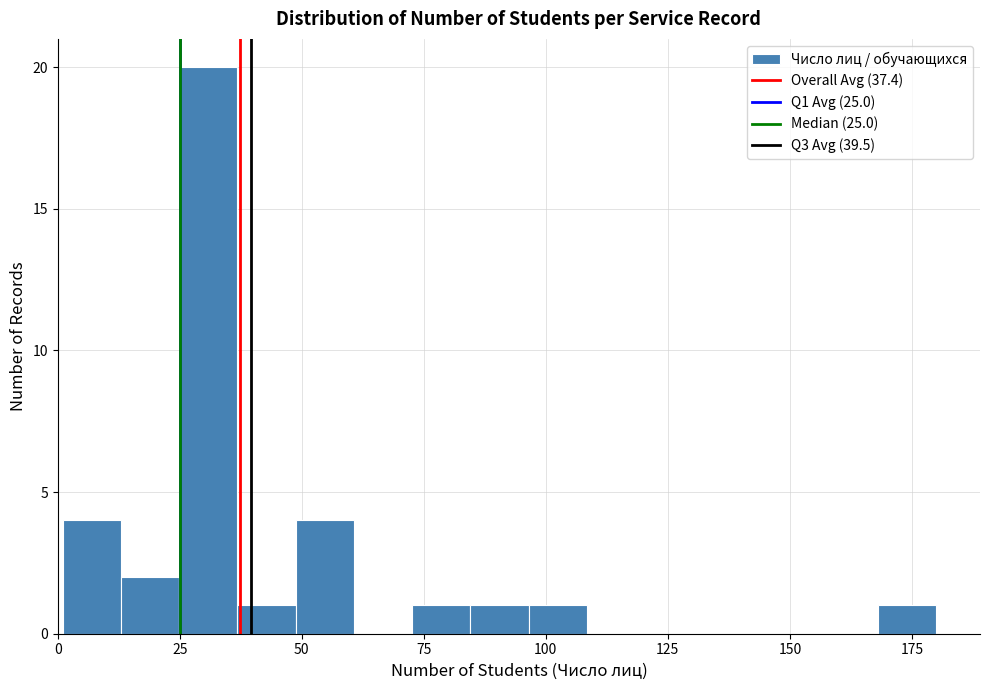

Around what value on the x-axis is the tallest bar? Give the approximate position of its centre, as read against the axis.

30